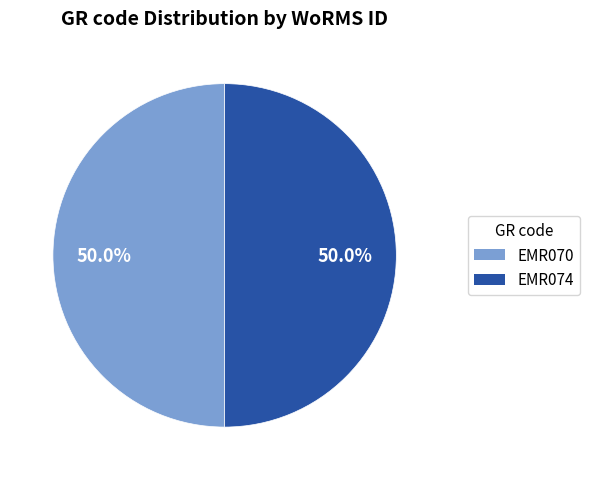

What is the total percentage of EMR074 and EMR070?

100.0%